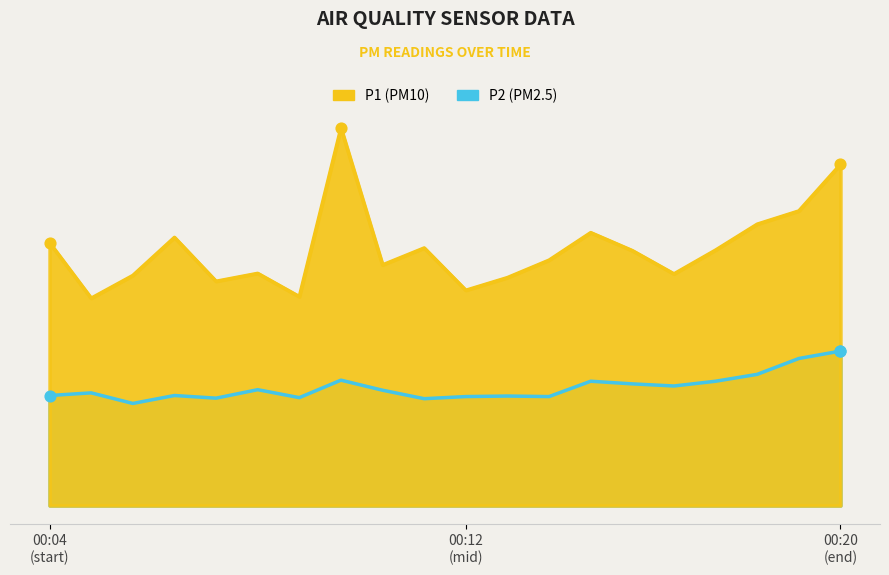

Which series has the widest spread of Y values?

P1